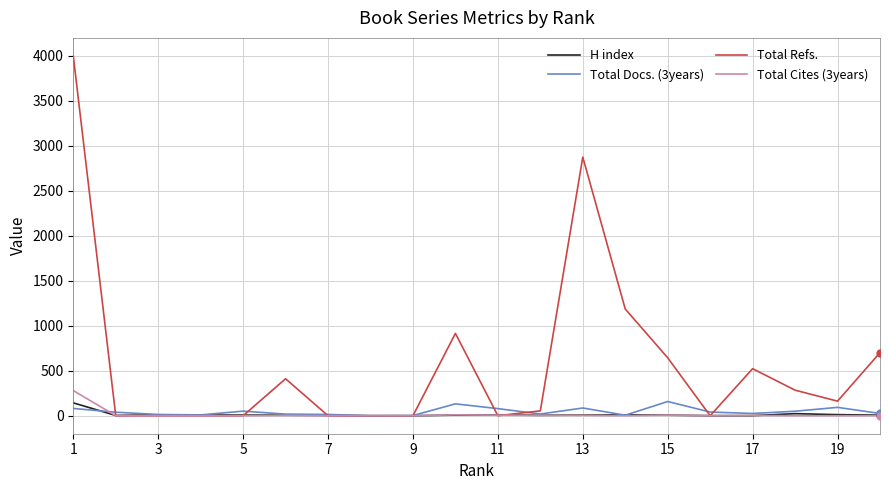

Which series has the largest range (max minus min)?

Total Refs.